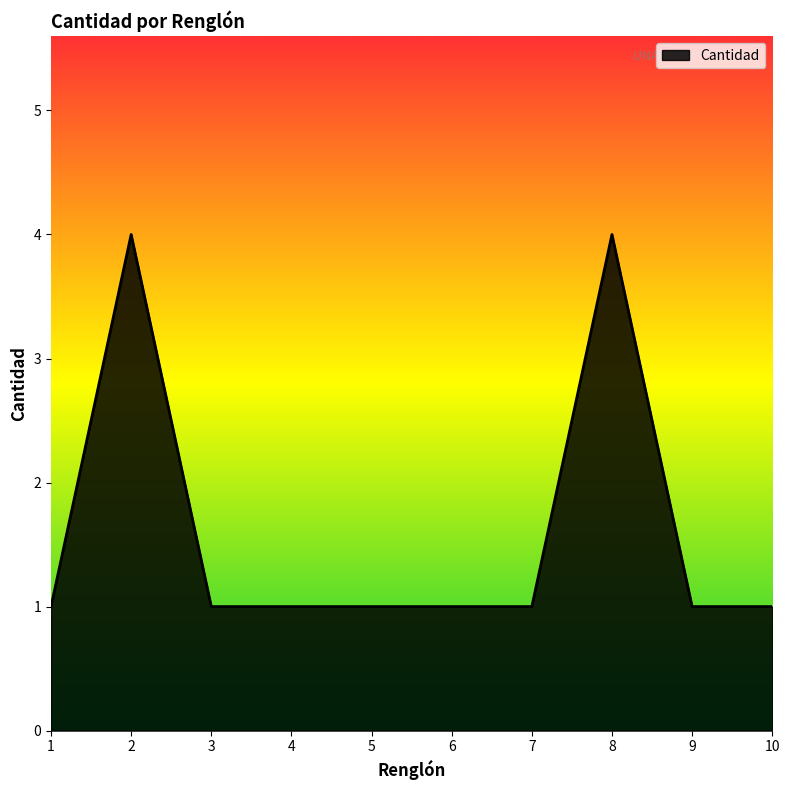

What is the average value?

2